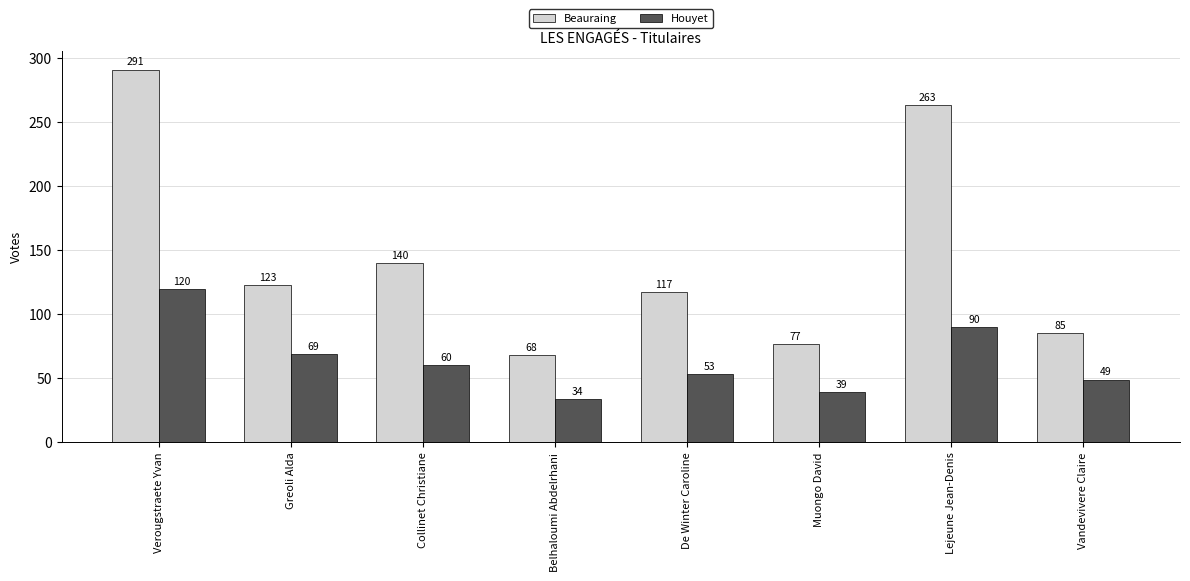

What is the maximum value shown in the chart?

291